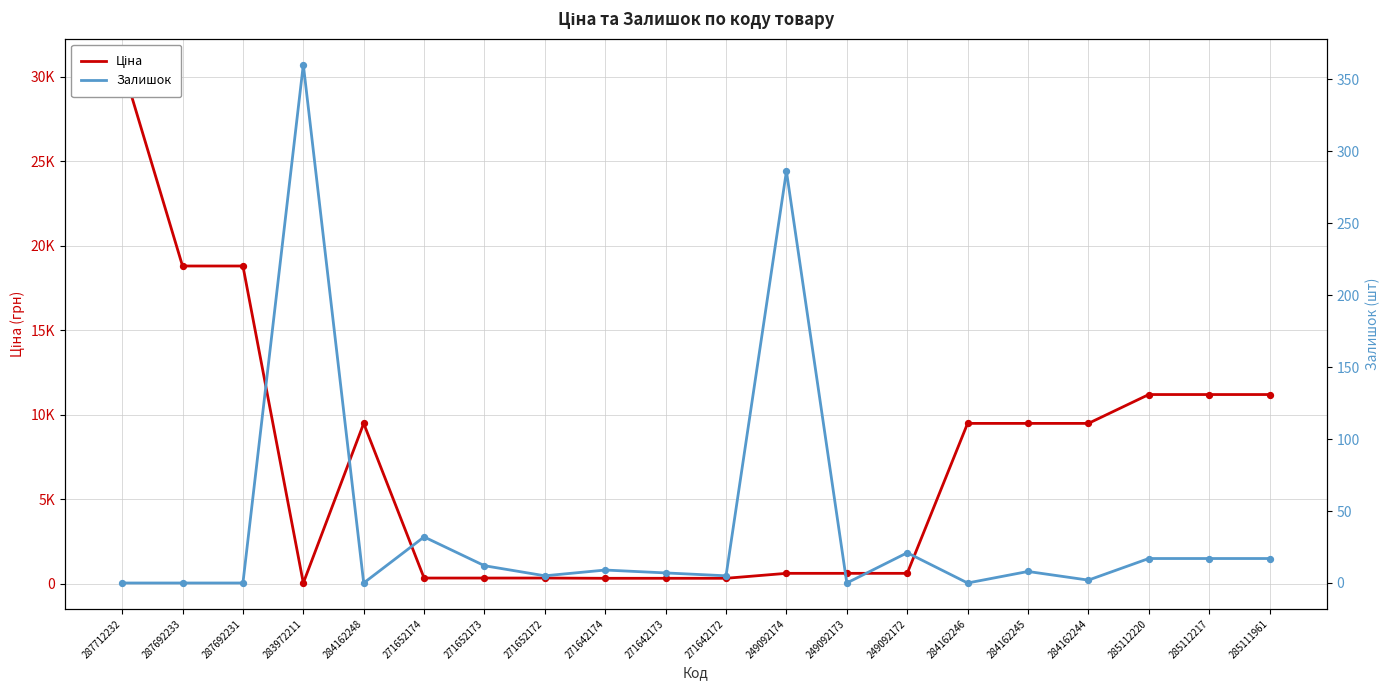

Which series has the largest Y range (max minus min)?

Ціна